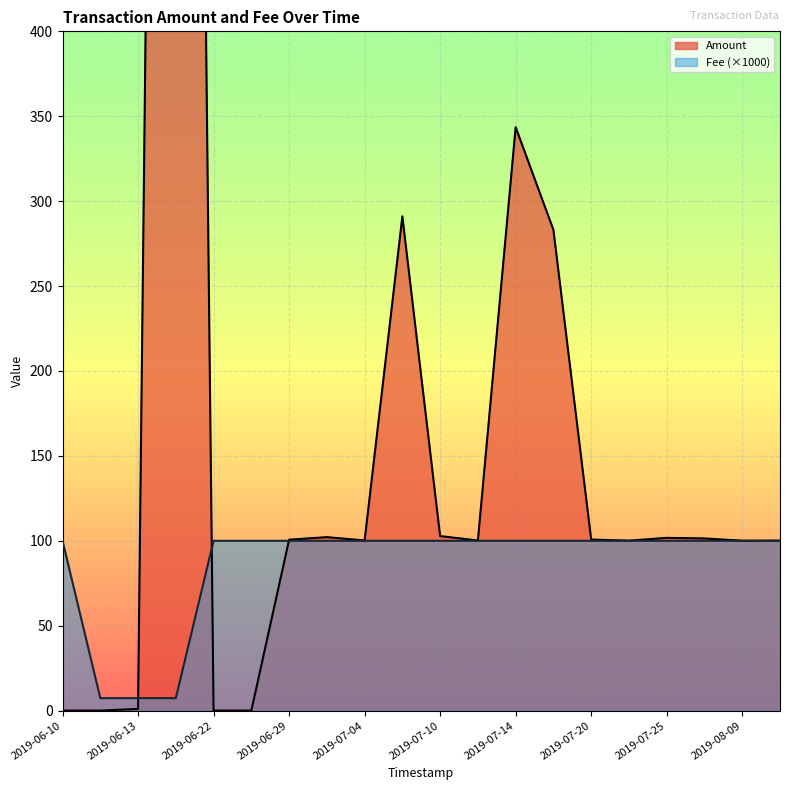

Is it true that Fee (×1000) equals 100.0 at 2019-07-10?

True